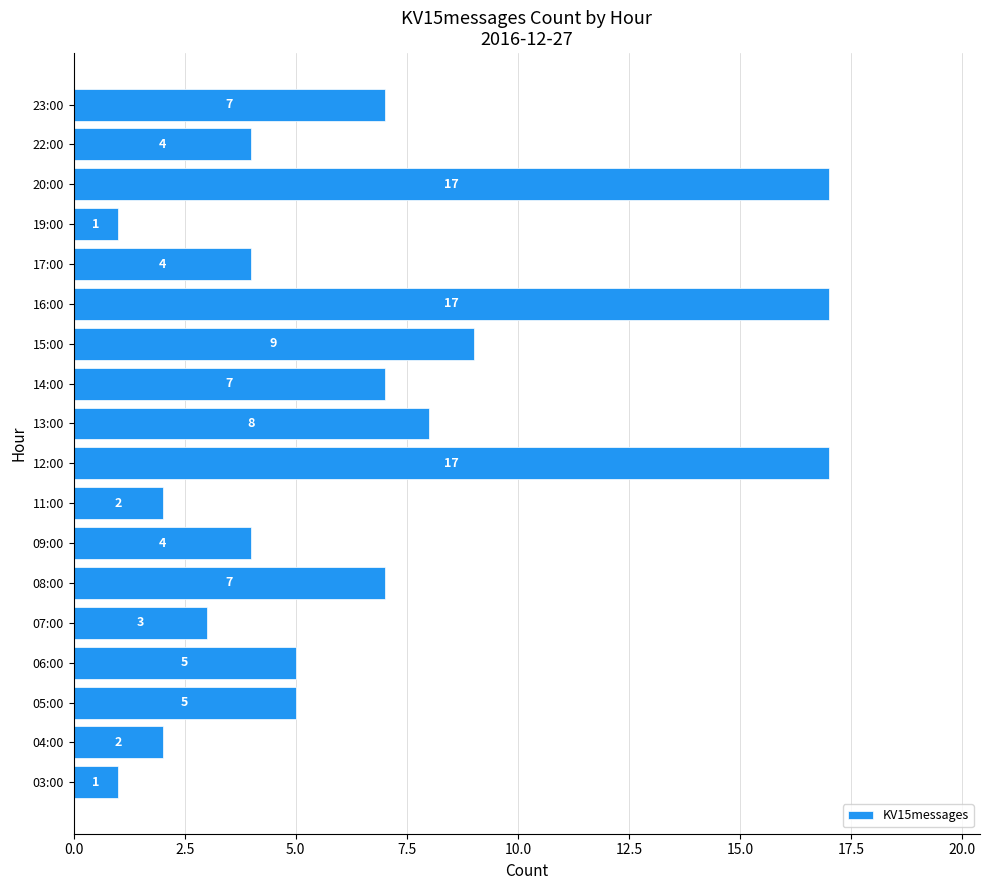

The chart shows a value of 9 at 16:00. True or false?

False